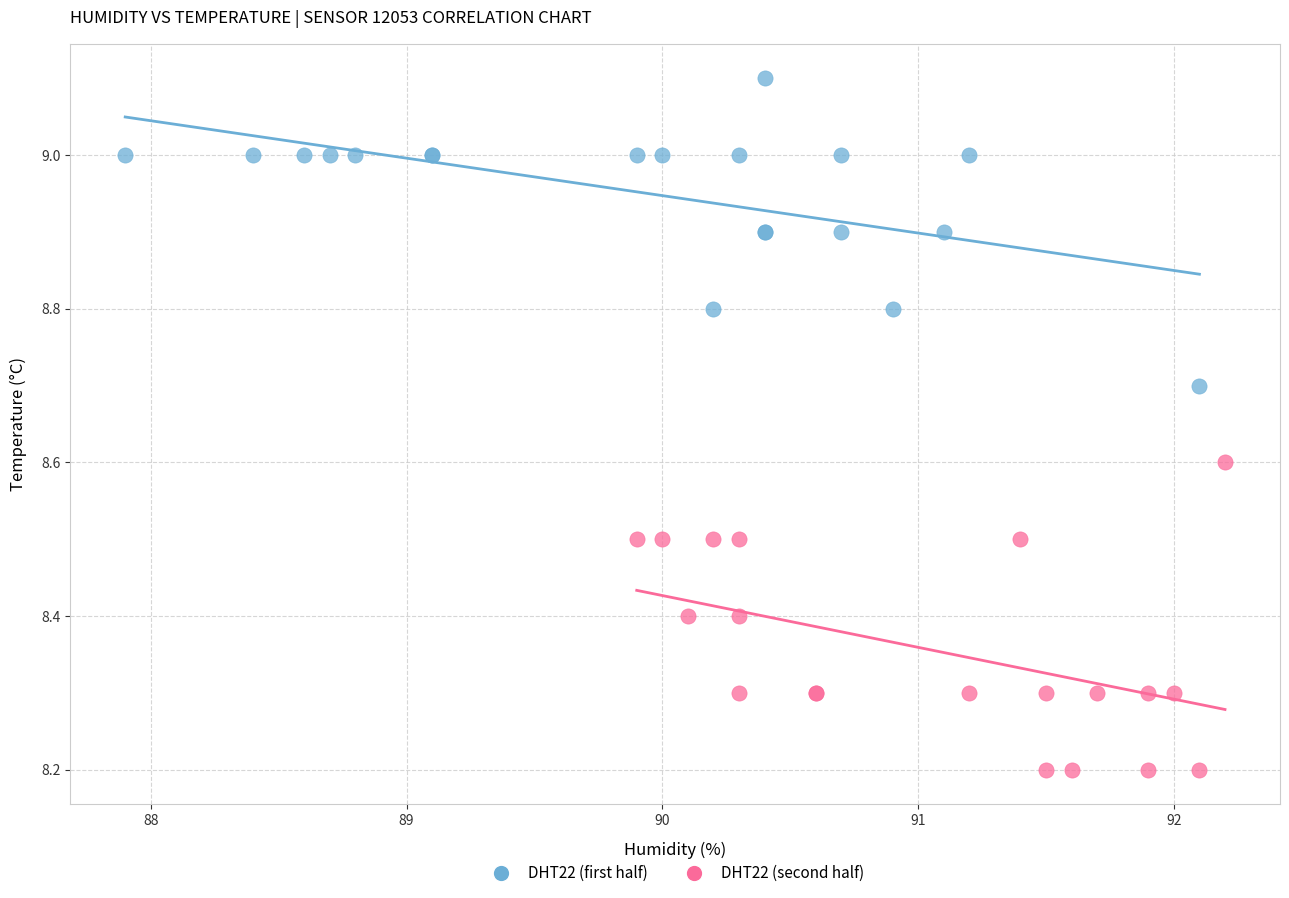

Which series contains the lowest Y value?

DHT22 (second half)